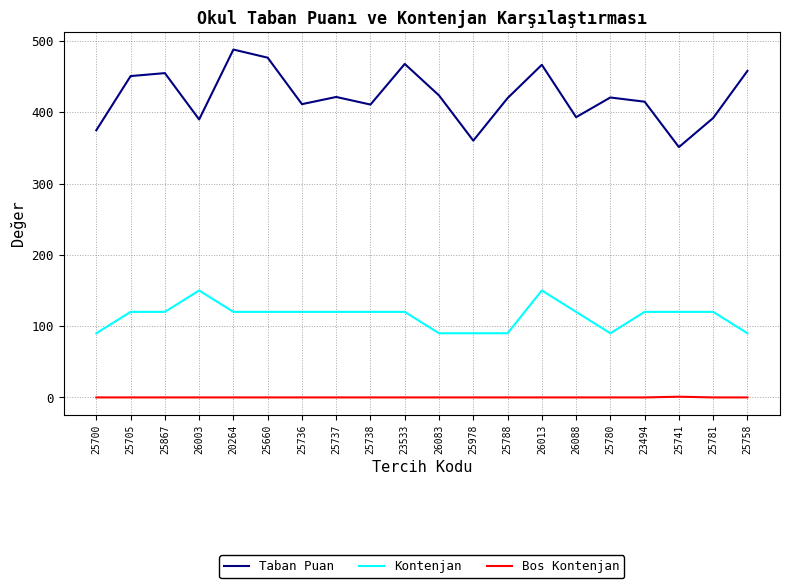

What is the sum of the Kontenjan values at 25737 and 25738?

240.0